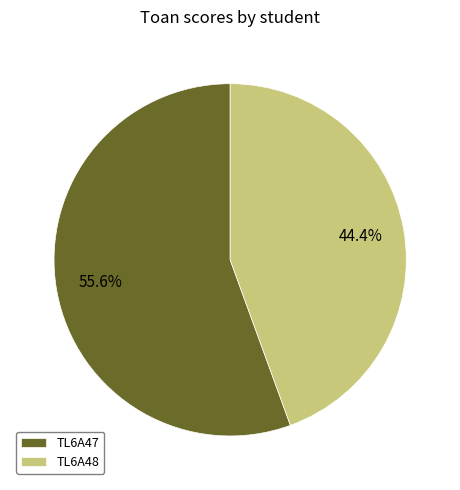

Which slice is the largest?

TL6A47